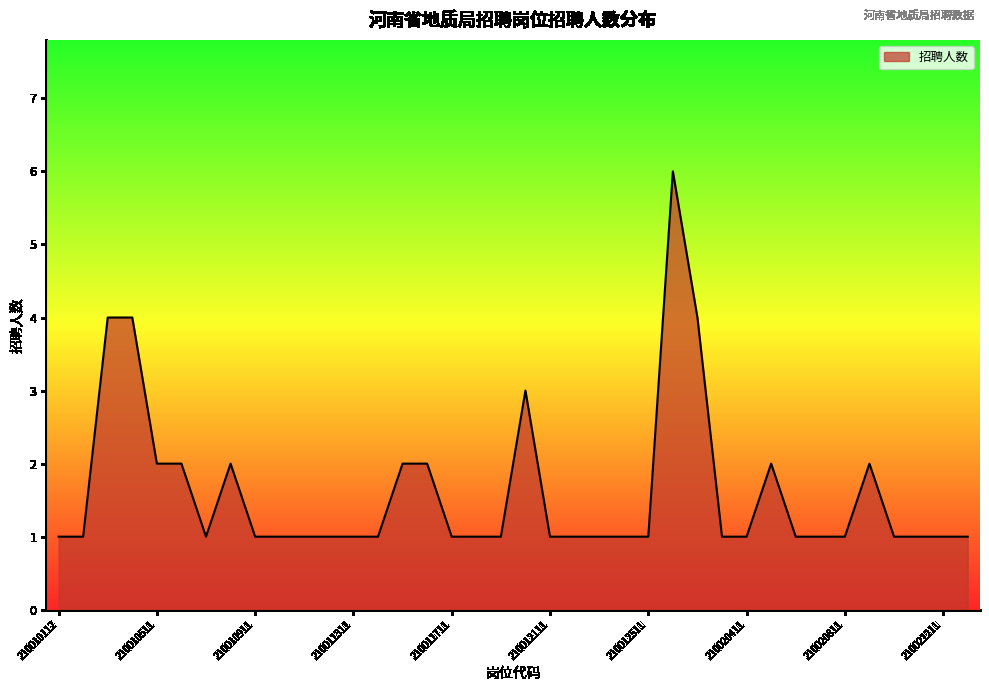

What is the maximum value shown in the chart?

6